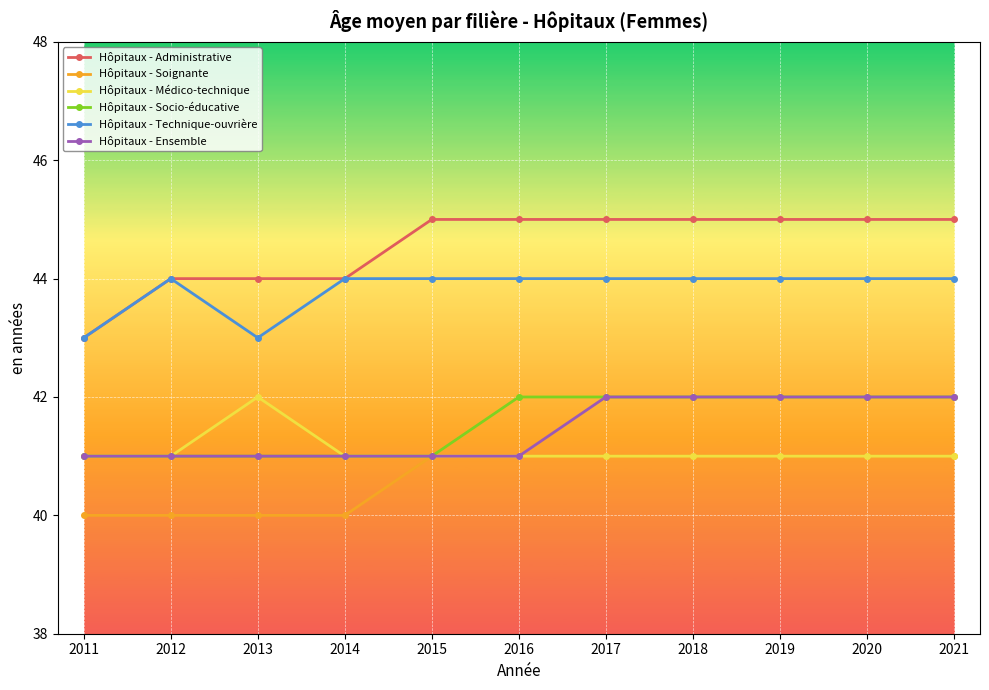

Reading left to right, list all the values displayed in this chart.

Hôpitaux - Administrative: 43	44	44	44	45	45	45	45	45	45	45
Hôpitaux - Soignante: 40	40	40	40	41	41	41	41	41	41	41
Hôpitaux - Médico-technique: 41	41	42	41	41	41	41	41	41	41	41
Hôpitaux - Socio-éducative: 41	41	41	41	41	42	42	42	42	42	42
Hôpitaux - Technique-ouvrière: 43	44	43	44	44	44	44	44	44	44	44
Hôpitaux - Ensemble: 41	41	41	41	41	41	42	42	42	42	42